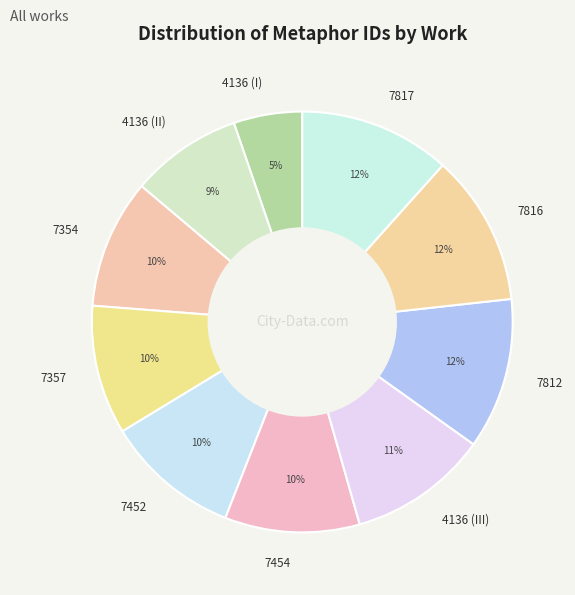

Between 7816 and 7357, which is larger?

7816